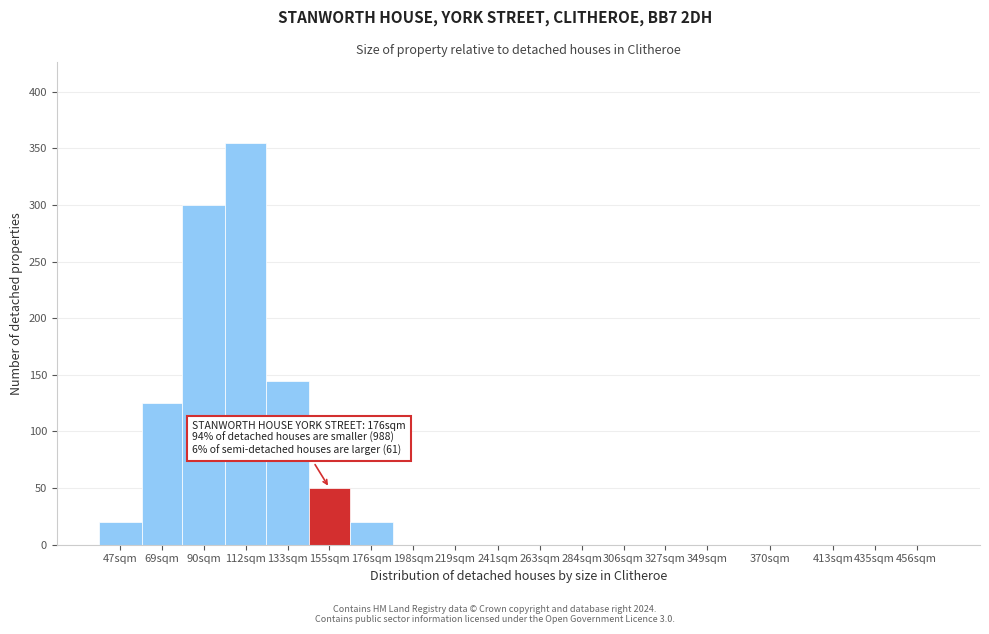

Reading right to left, extract all data points from this chart.

456sqm=0	435sqm=0	413sqm=0	370sqm=0	349sqm=0	327sqm=0	306sqm=0	284sqm=0	263sqm=0	241sqm=0	219sqm=0	198sqm=0	176sqm=20	155sqm=50	133sqm=145	112sqm=355	90sqm=300	69sqm=125	47sqm=20